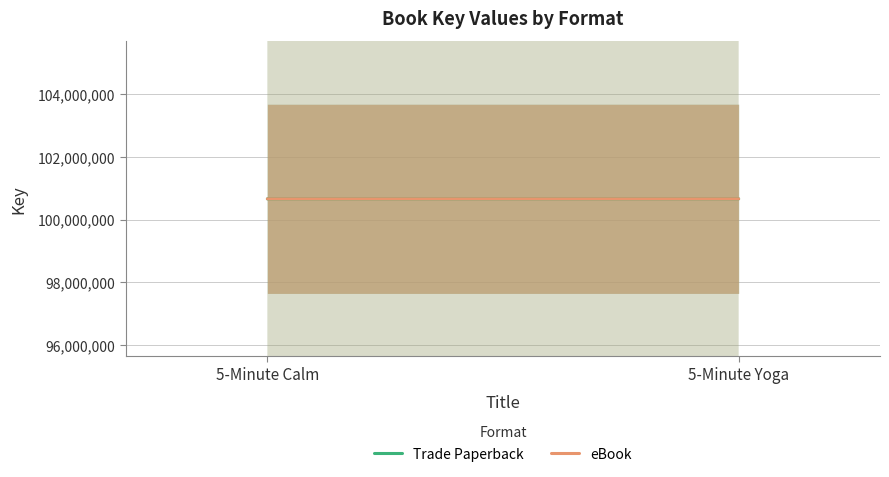

What position from the left is 5-Minute Calm?

1